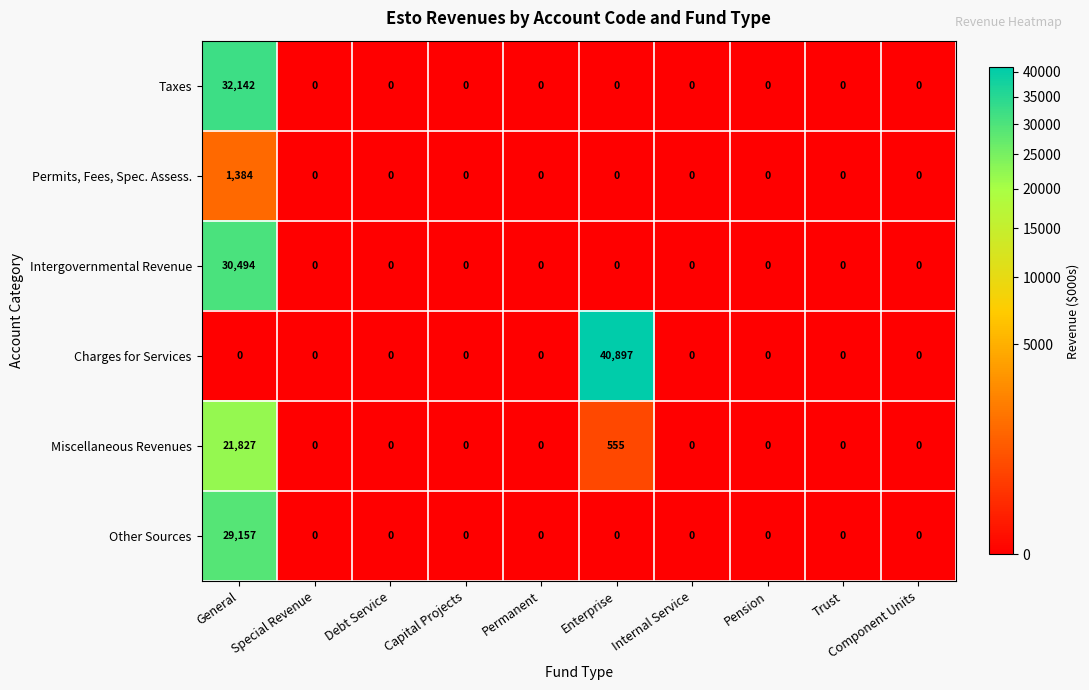

Which series has the largest total across all categories?

Charges for Services